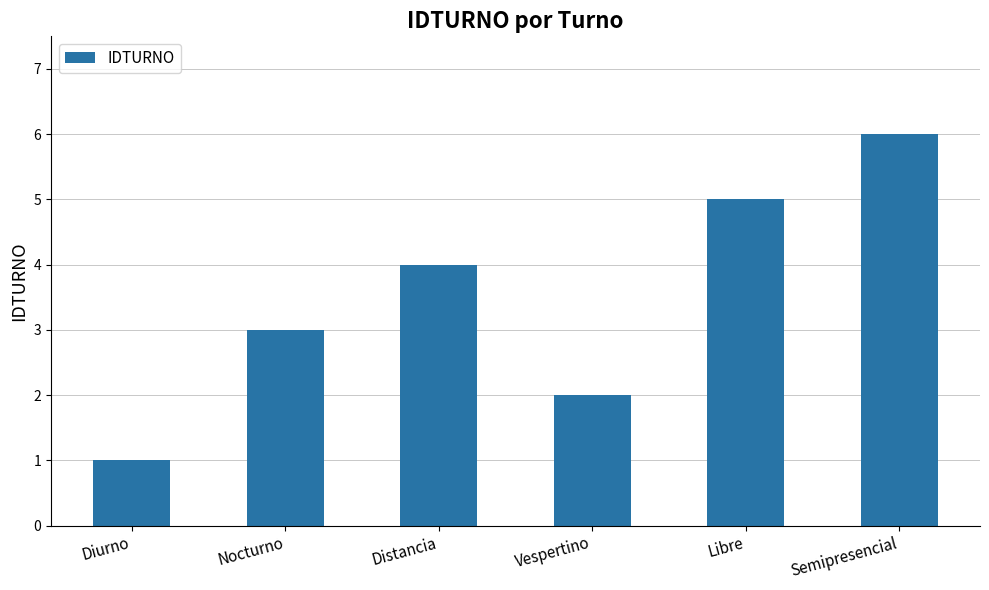

Reading left to right, list all the values displayed in this chart.

Diurno=1	Nocturno=3	Distancia=4	Vespertino=2	Libre=5	Semipresencial=6